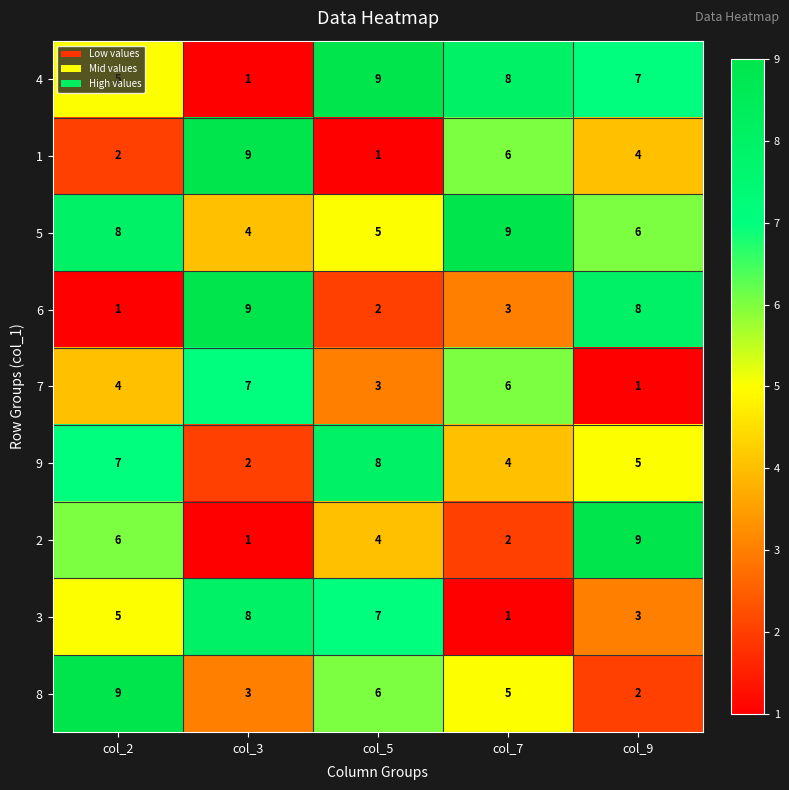

What is the difference between the maximum and minimum values in the 1 series?

8